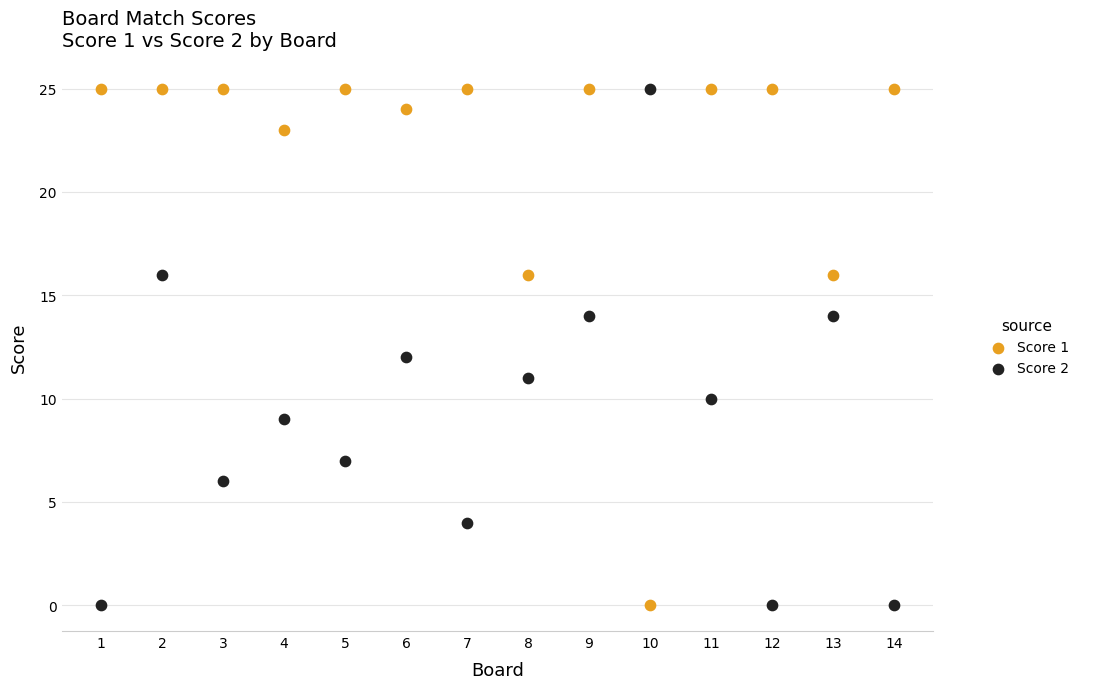

What is the X range (max minus min) for the scatter plot?

13